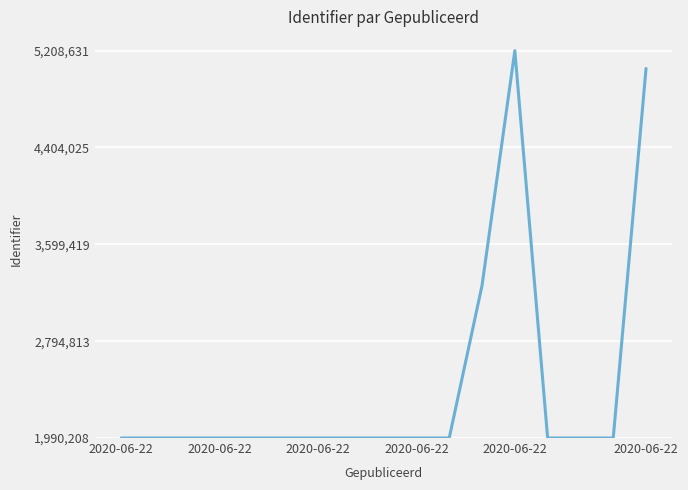

What is the greatest value displayed?

5208631